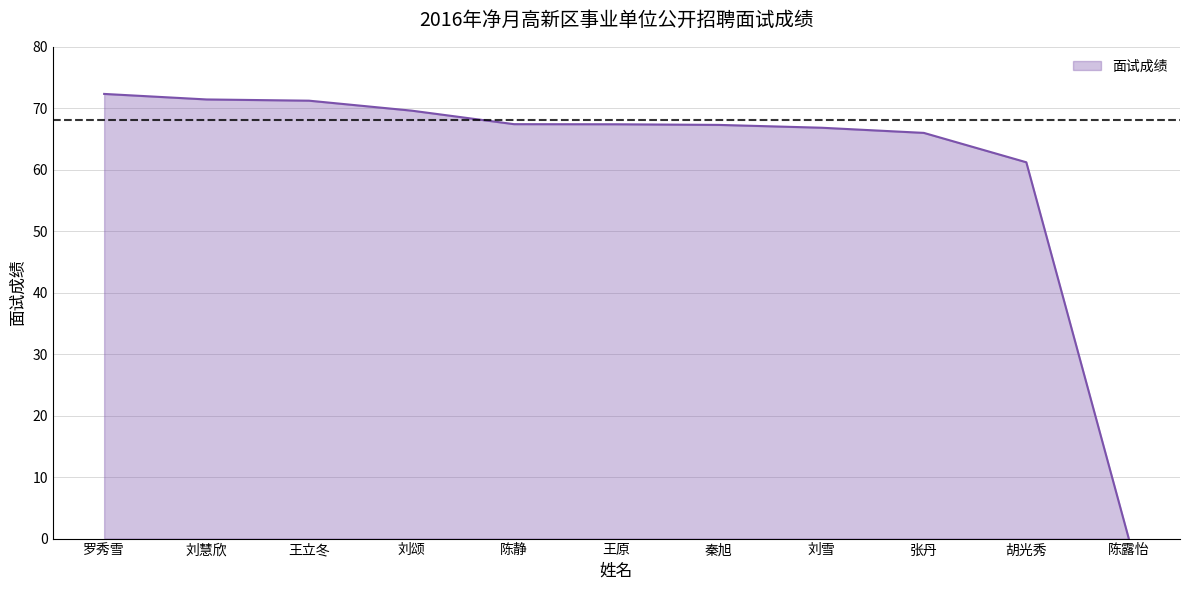

Between 胡光秀 and 张丹, which is larger?

张丹